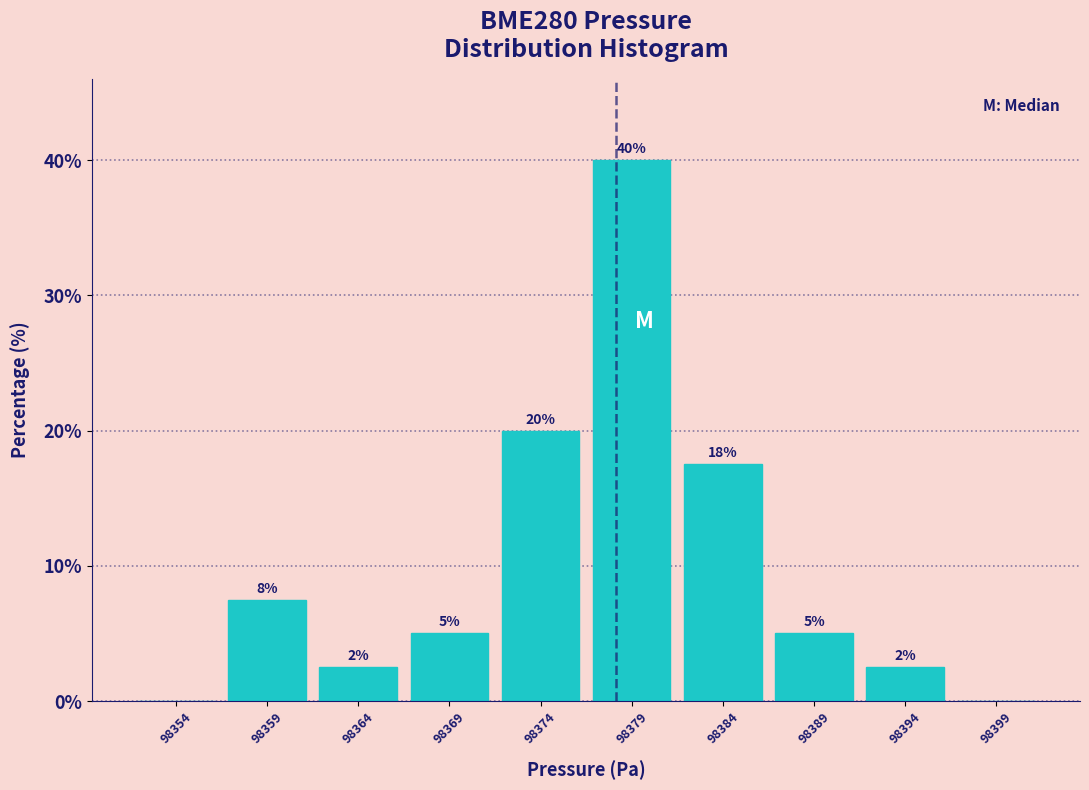

Between 98399 and 98379, which is larger?

98379